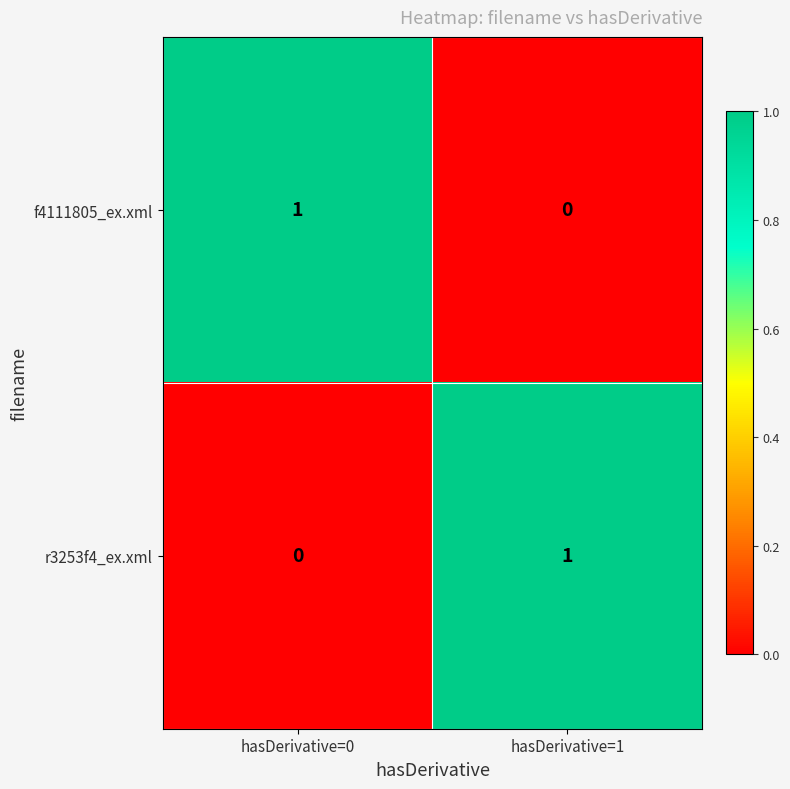

What is the total value across all series at hasDerivative=0?

1